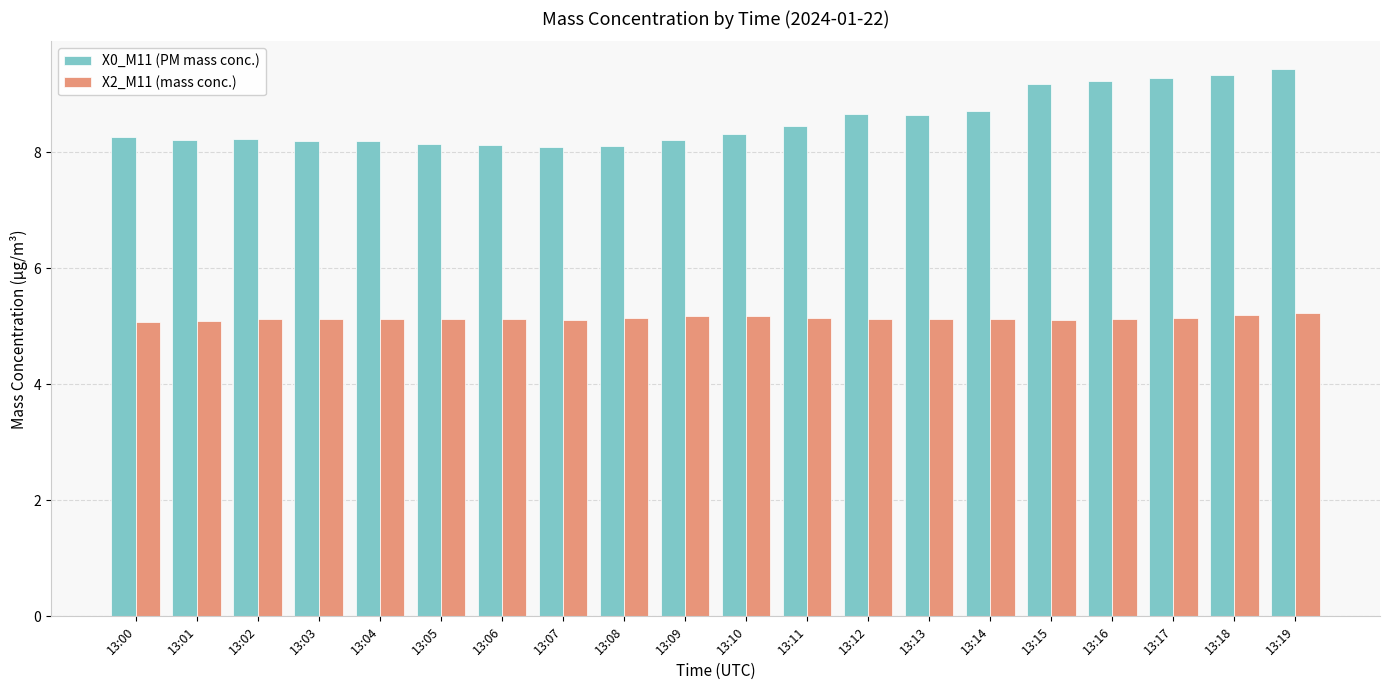

Rank the series by their average value, from lowest to highest.

X2_M11 (mass conc.), X0_M11 (PM mass conc.)